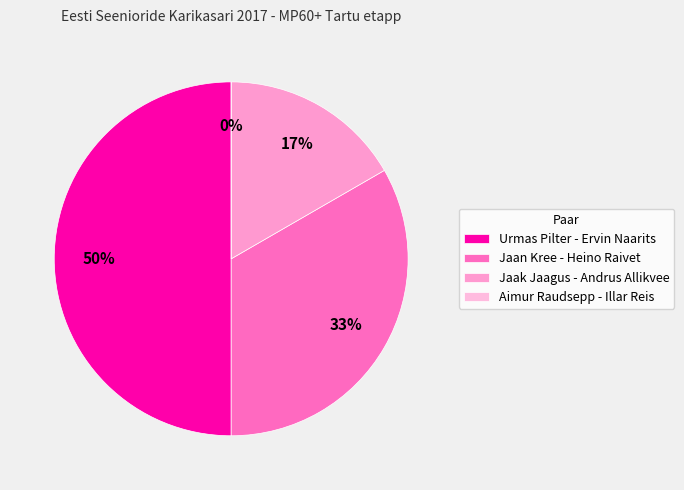

What percentage is the Urmas Pilter - Ervin Naarits slice, to the nearest percent?

50%